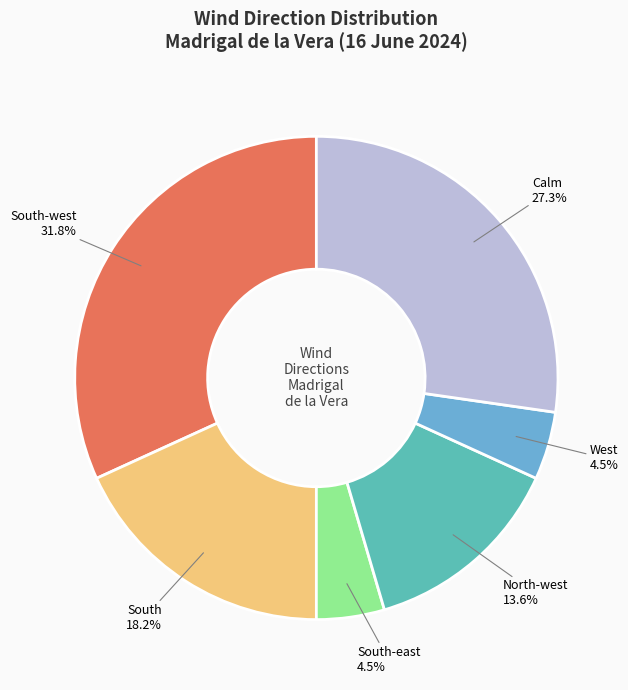

Does any single category account for the majority?

No